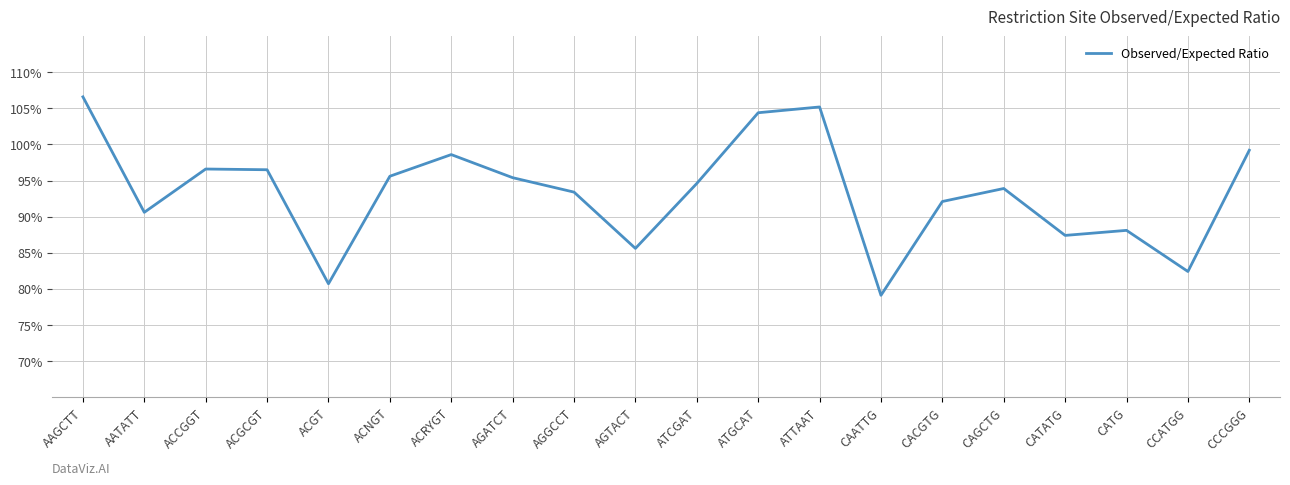

At which category does the chart reach its peak across all series?

AAGCTT